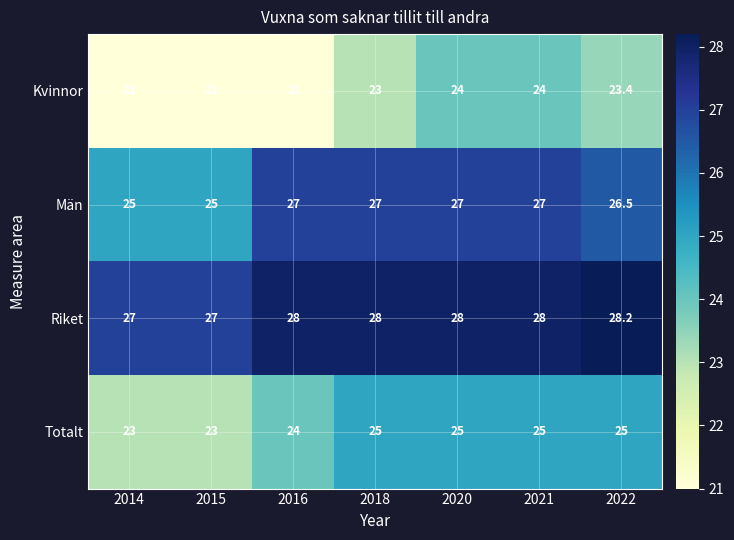

The value of Riket at 2022 is 8.0. True or false?

False